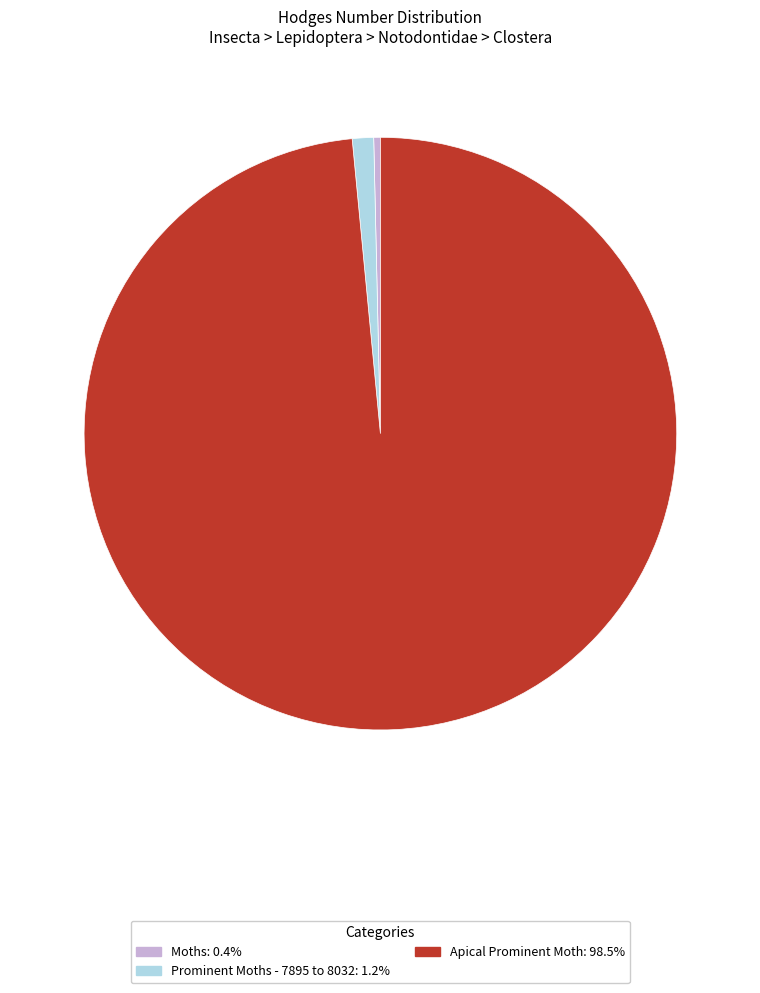

Is it true that Apical Prominent Moth is 98% of the pie?

True